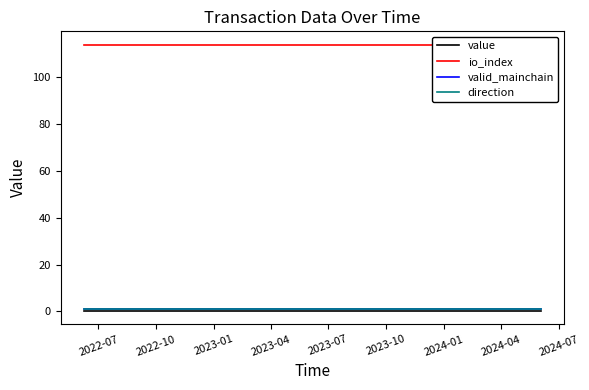

Is it true that io_index equals 188.4 at 2022-10?

False